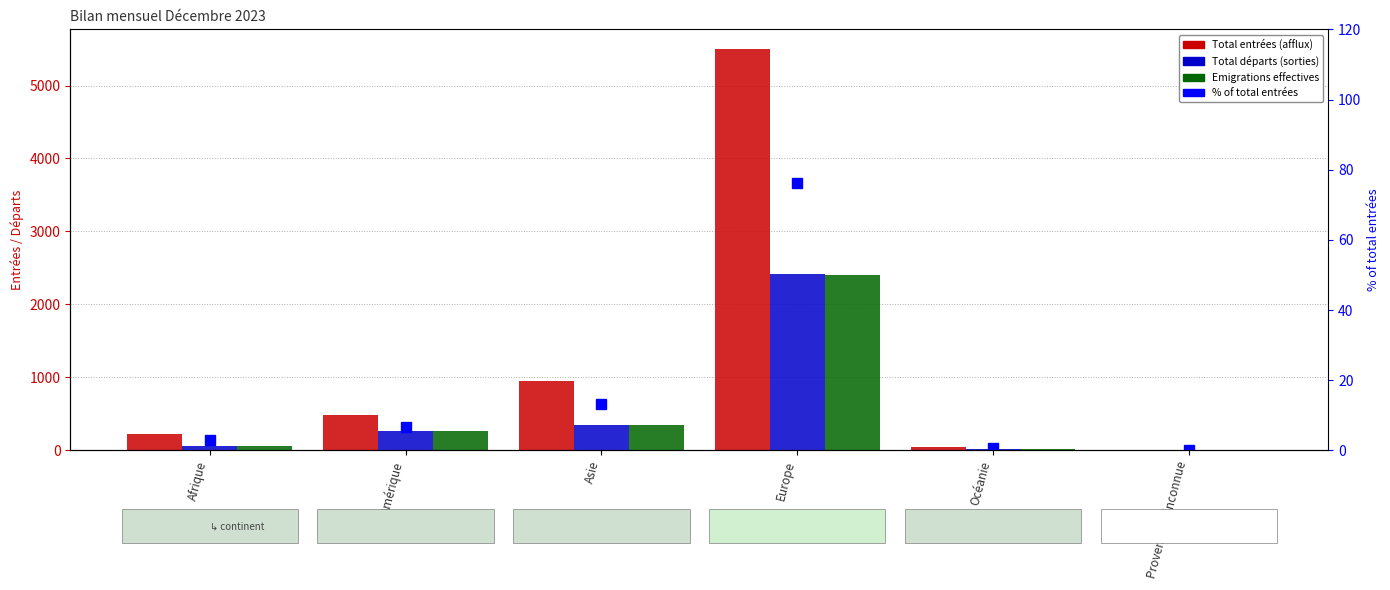

What is the maximum value for Total départs (sorties)?

2411.0